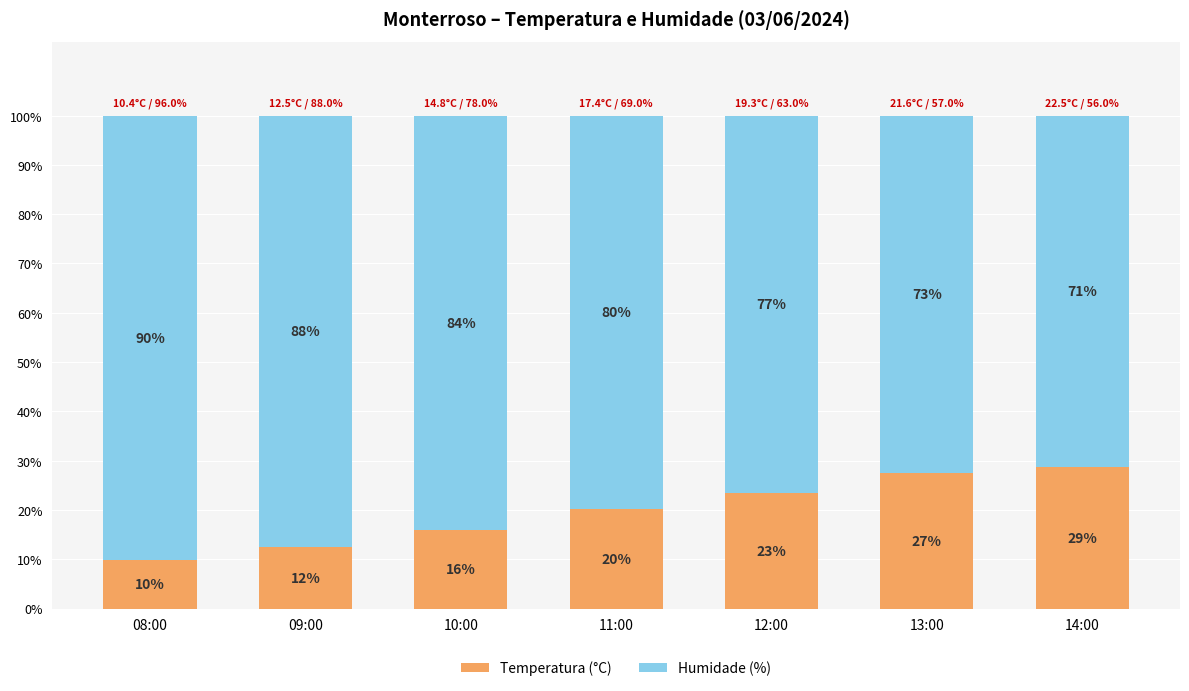

Rank the categories by Temperatura (°C) value from highest to lowest.

14:00, 13:00, 12:00, 11:00, 10:00, 09:00, 08:00